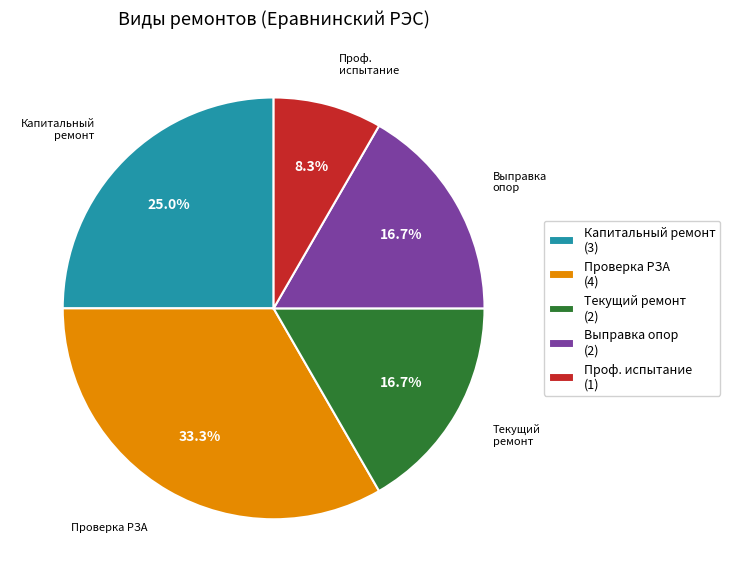

Approximately how many times larger is the value at Текущий ремонт (2) compared to Капитальный ремонт (3)?

0.7